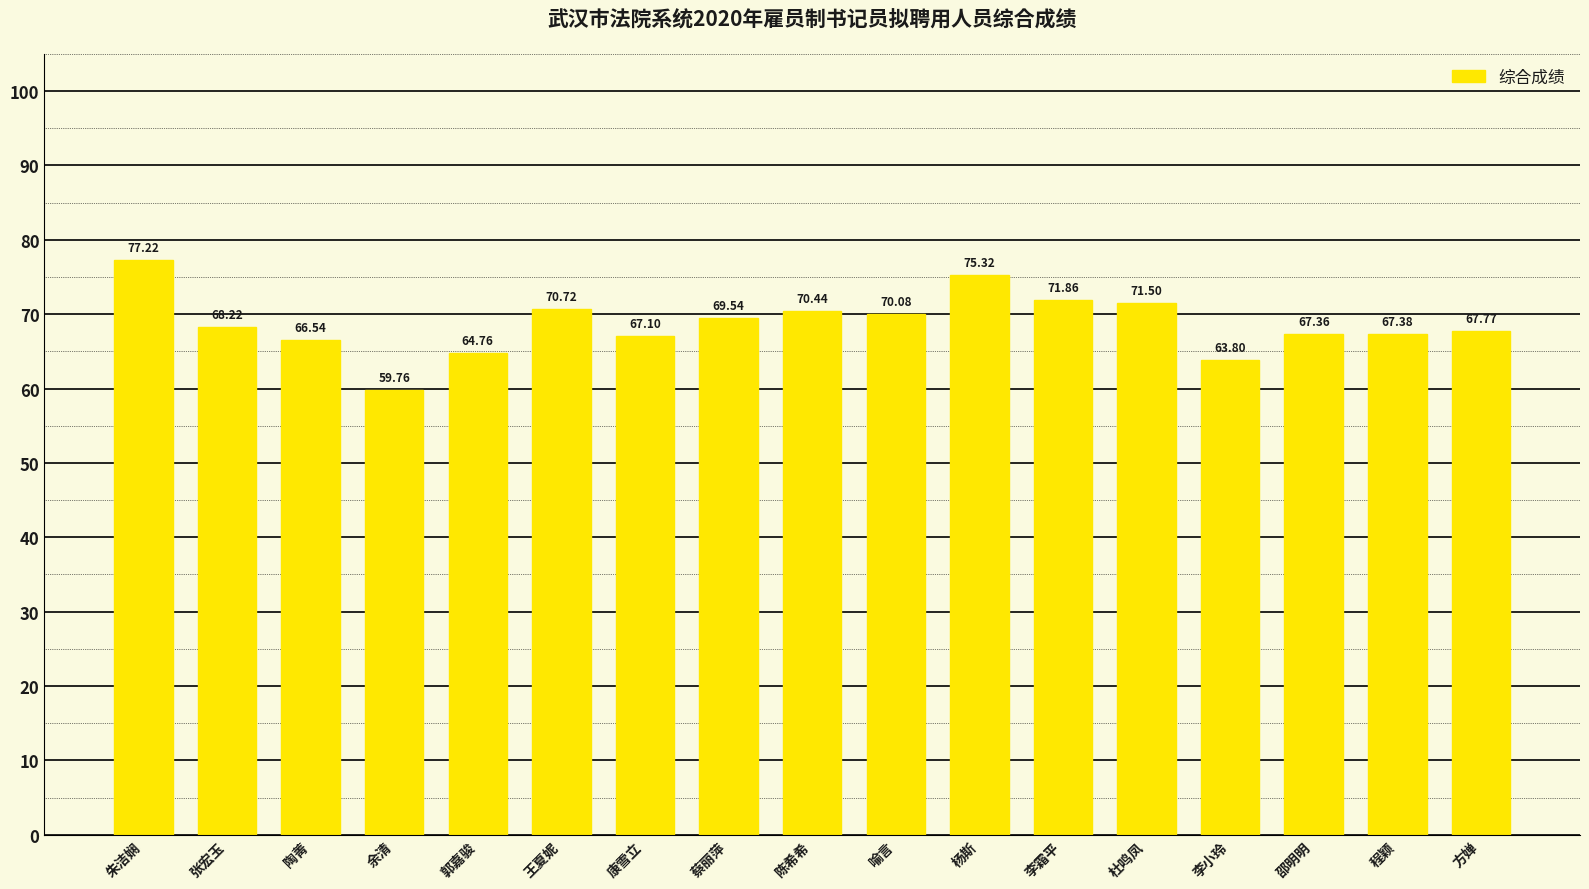

At which category does the chart reach its minimum across all series?

余清